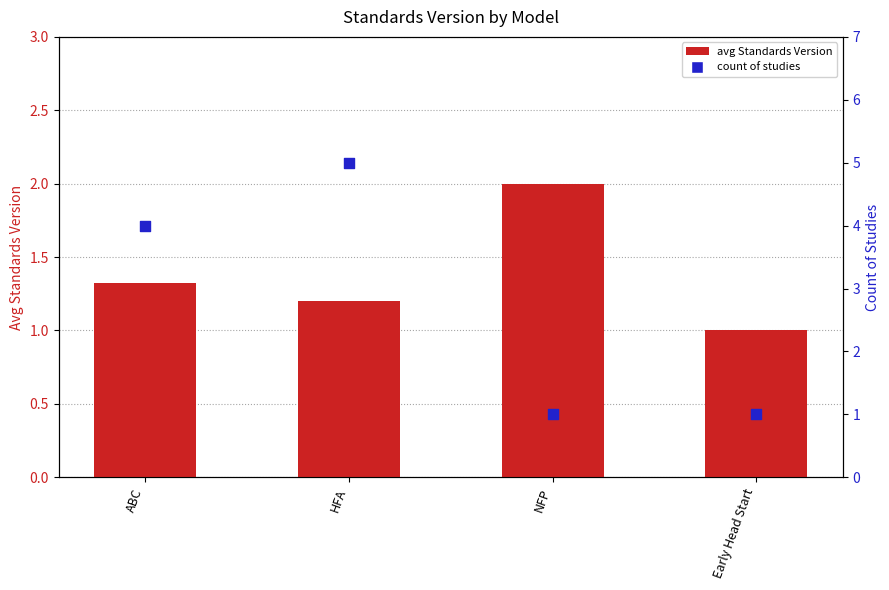

What are all the series names shown in the legend?

avg Standards Version, count of studies